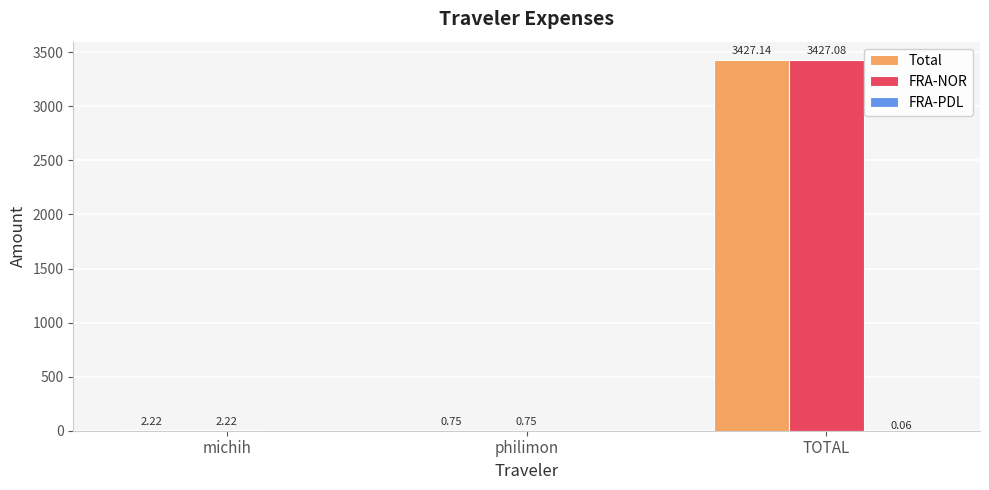

Which category has the highest value across all series?

TOTAL